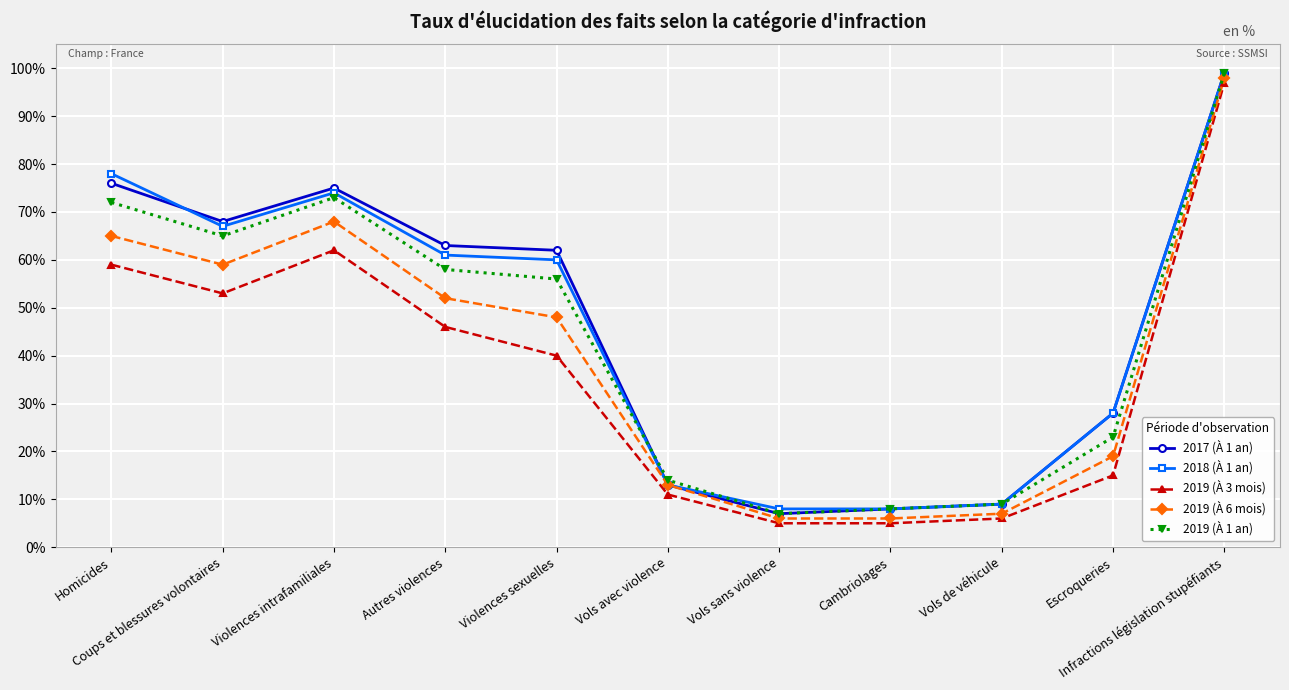

What are all the series names shown in the legend?

2017 (À 1 an), 2018 (À 1 an), 2019 (À 3 mois), 2019 (À 6 mois), 2019 (À 1 an)